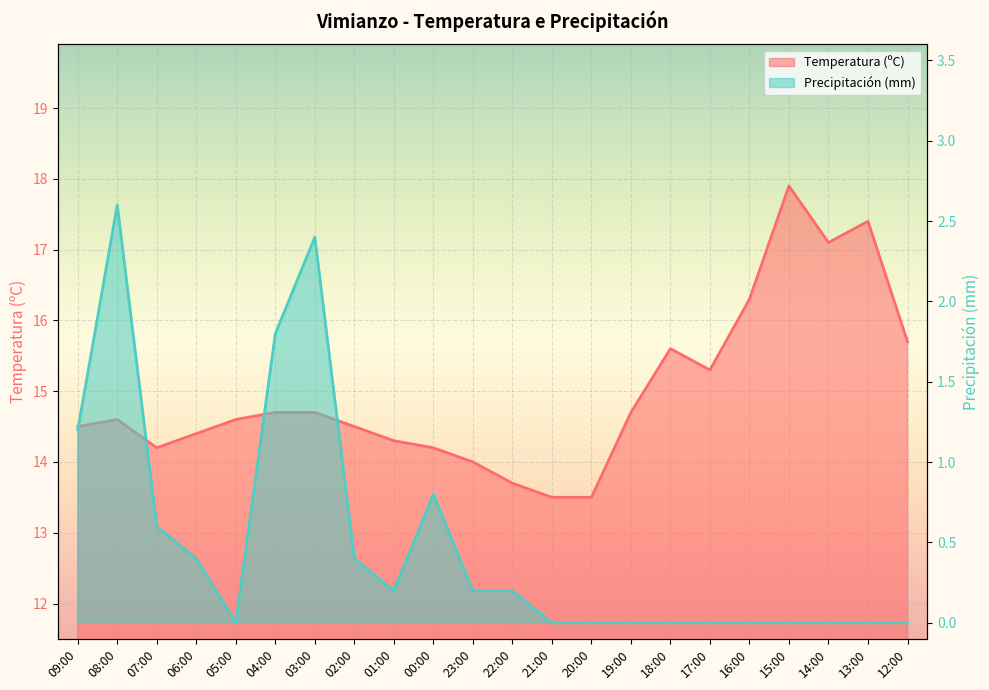

What is the average value of the Temperatura (ºC) series?

15.0